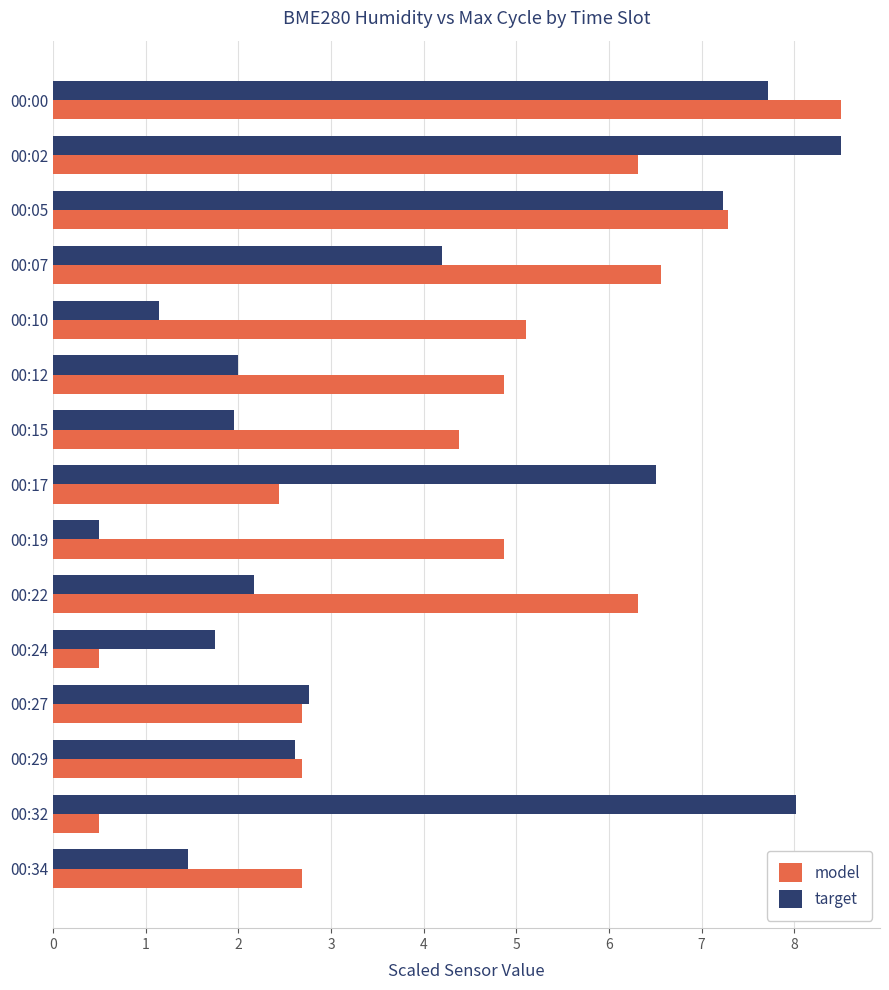

The value of model at 00:00 is 8.5. True or false?

True